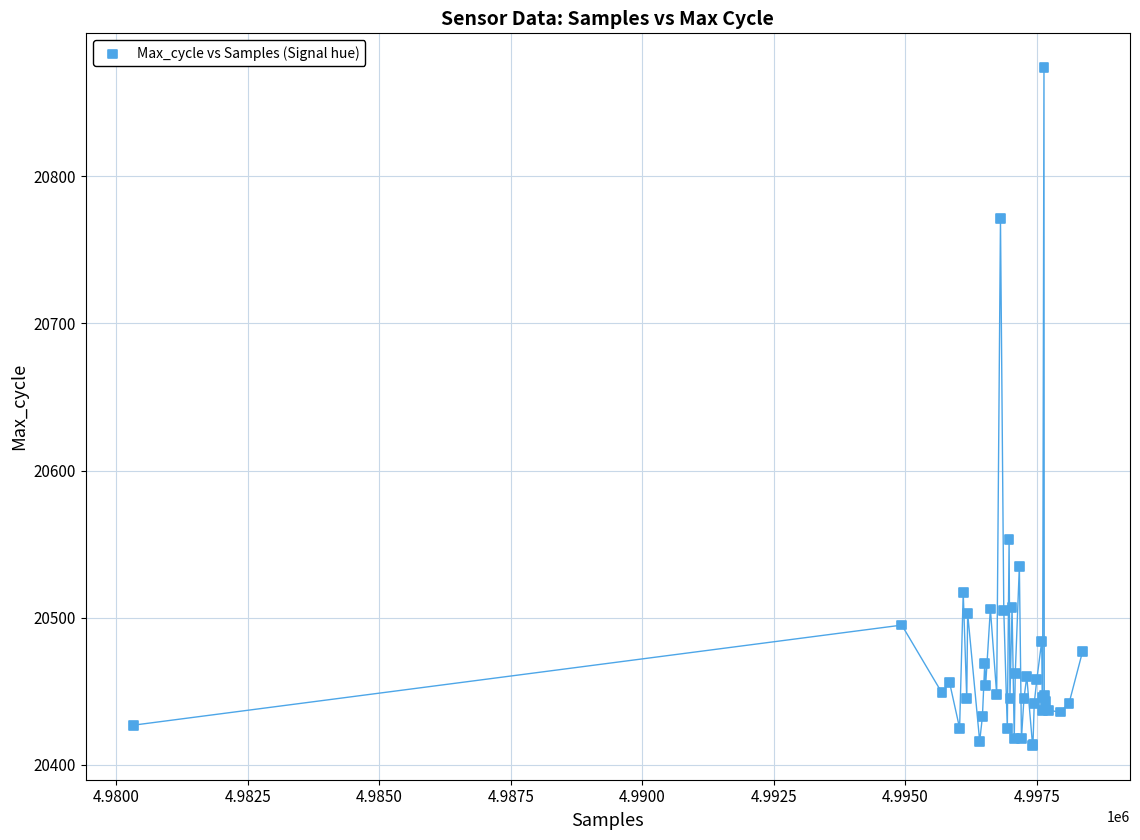

What Y value in the scatter plot is closest to 20643?

20553